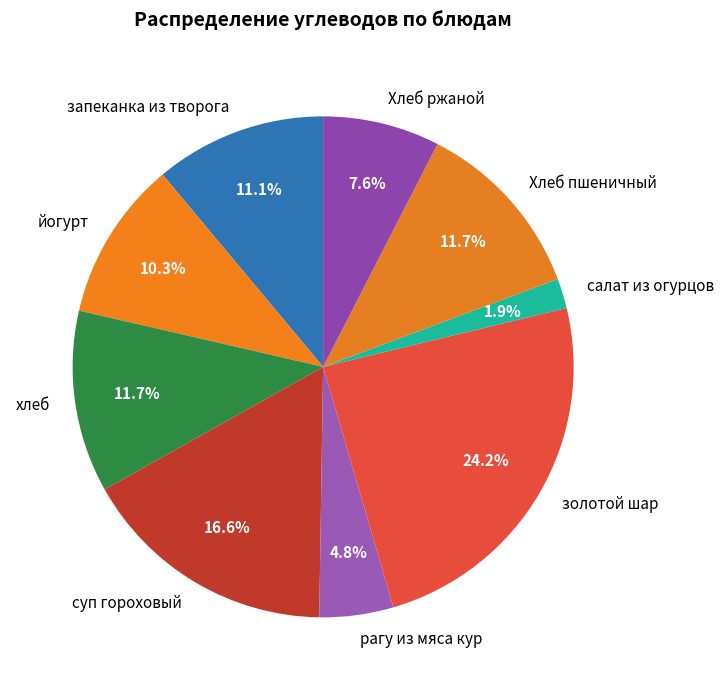

True or false: Хлеб пшеничный accounts for 12% of the total.

True